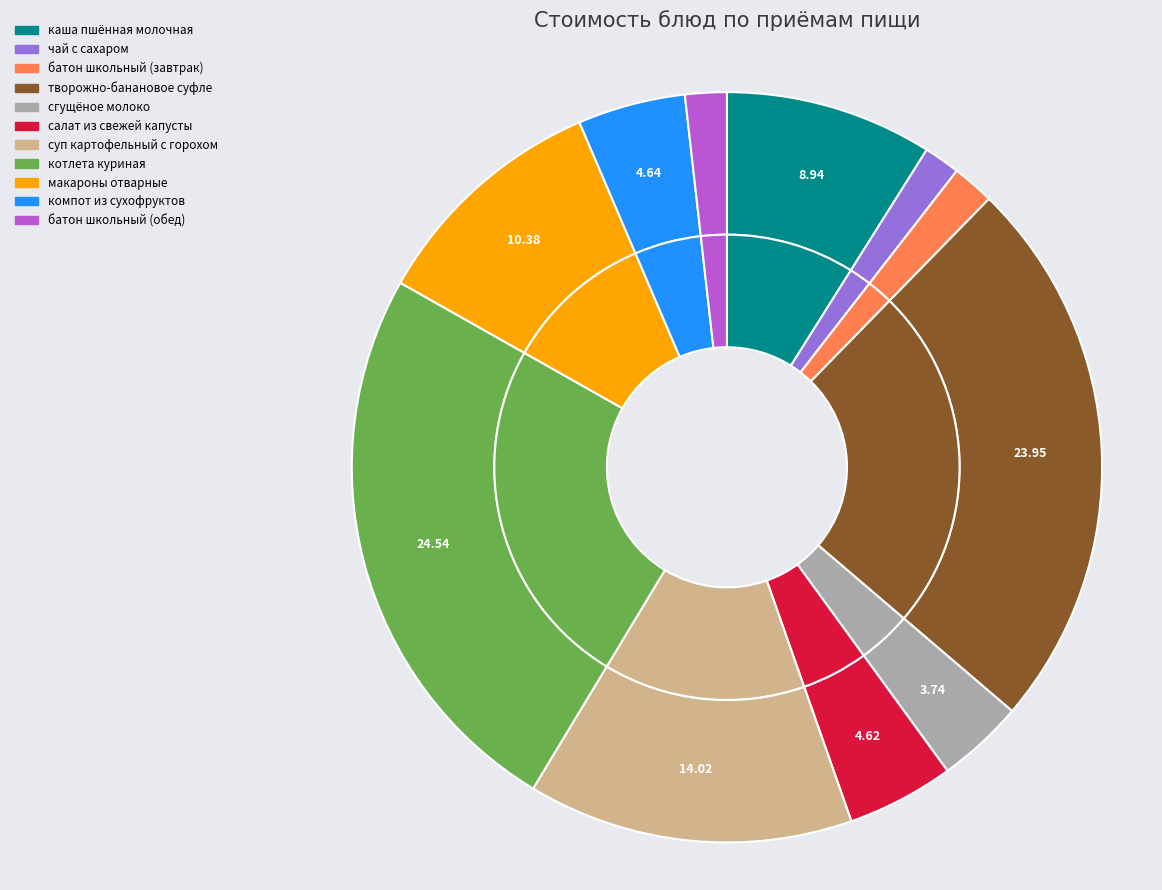

Rank the categories by value from highest to lowest.

котлета куриная, творожно-банановое суфле, суп картофельный с горохом, макароны отварные, каша пшённая молочная, компот из сухофруктов, салат из свежей капусты, сгущёное молоко, батон школьный (завтрак), батон школьный (обед), чай с сахаром